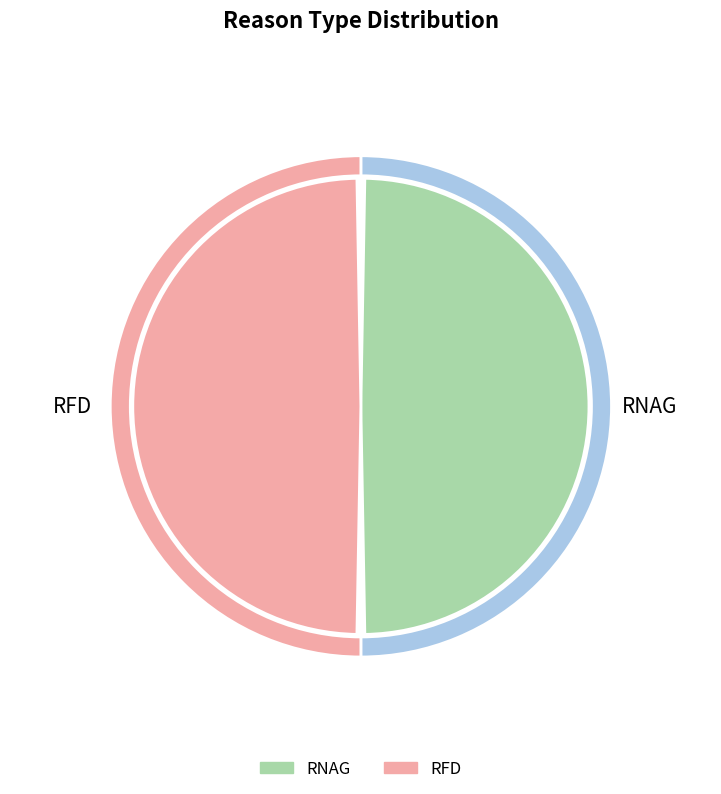

What percentage is the RFD slice, to the nearest percent?

50%